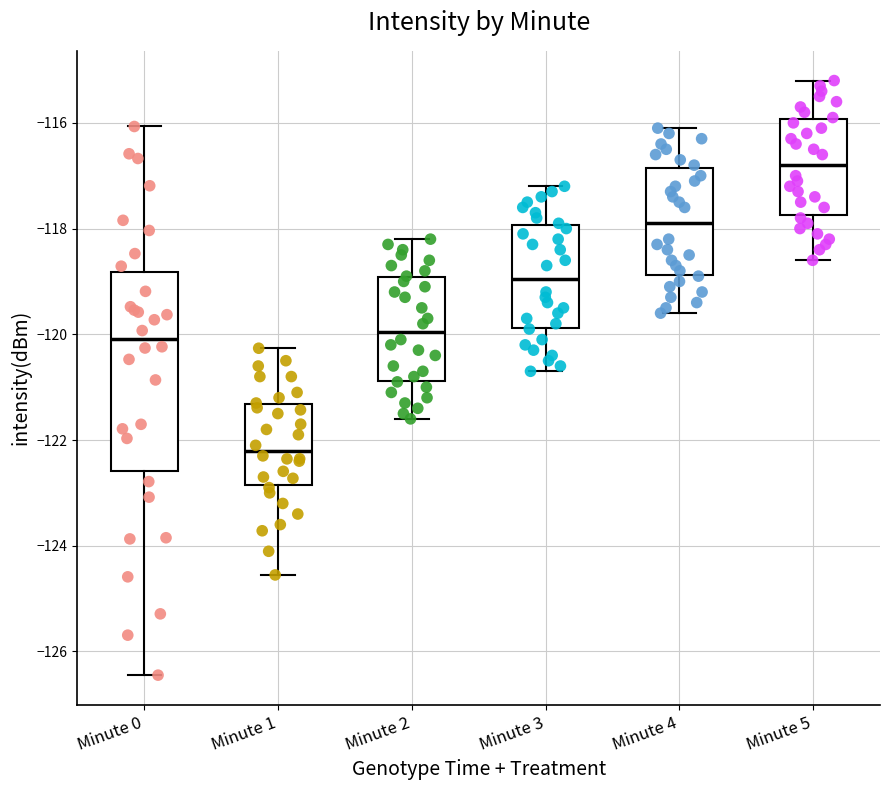

Reading left to right, transcribe this box plot: for each box, give where its median line is, the range the box spans, and where its two whiskers end, as read against the y-axis. The values are not printed on the chart, so give them approximately, as read against the axis.

Minute 0: median -120.0, box -122.6 to -118.8, whiskers -126.4 to -116.0
Minute 1: median -122.2, box -122.8 to -121.4, whiskers -124.6 to -120.2
Minute 2: median -120.0, box -120.8 to -119.0, whiskers -121.6 to -118.2
Minute 3: median -119.0, box -119.8 to -118.0, whiskers -120.6 to -117.2
Minute 4: median -117.8, box -118.8 to -116.8, whiskers -119.6 to -116.0
Minute 5: median -116.8, box -117.8 to -116.0, whiskers -118.6 to -115.2